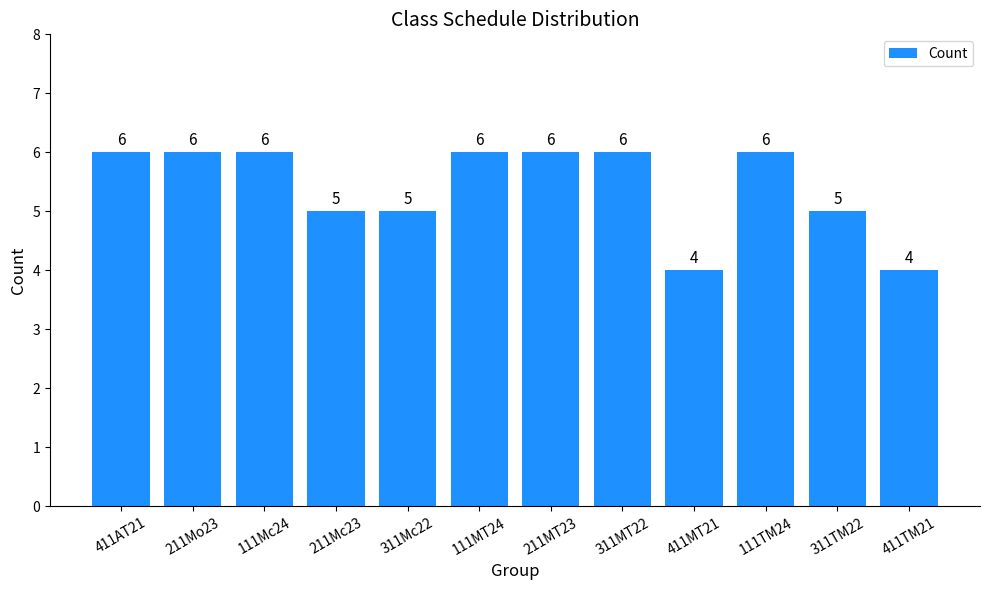

What is the greatest value displayed?

6